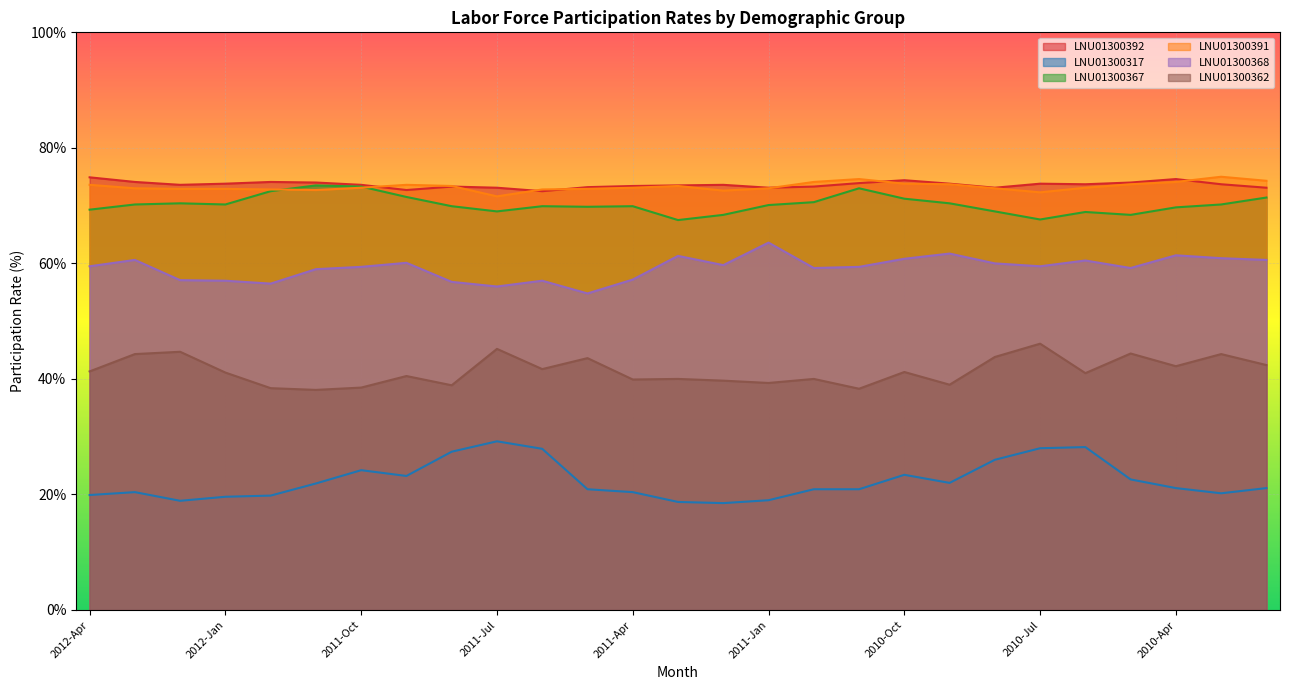

At which category does the chart reach its peak across all series?

2010-Mar